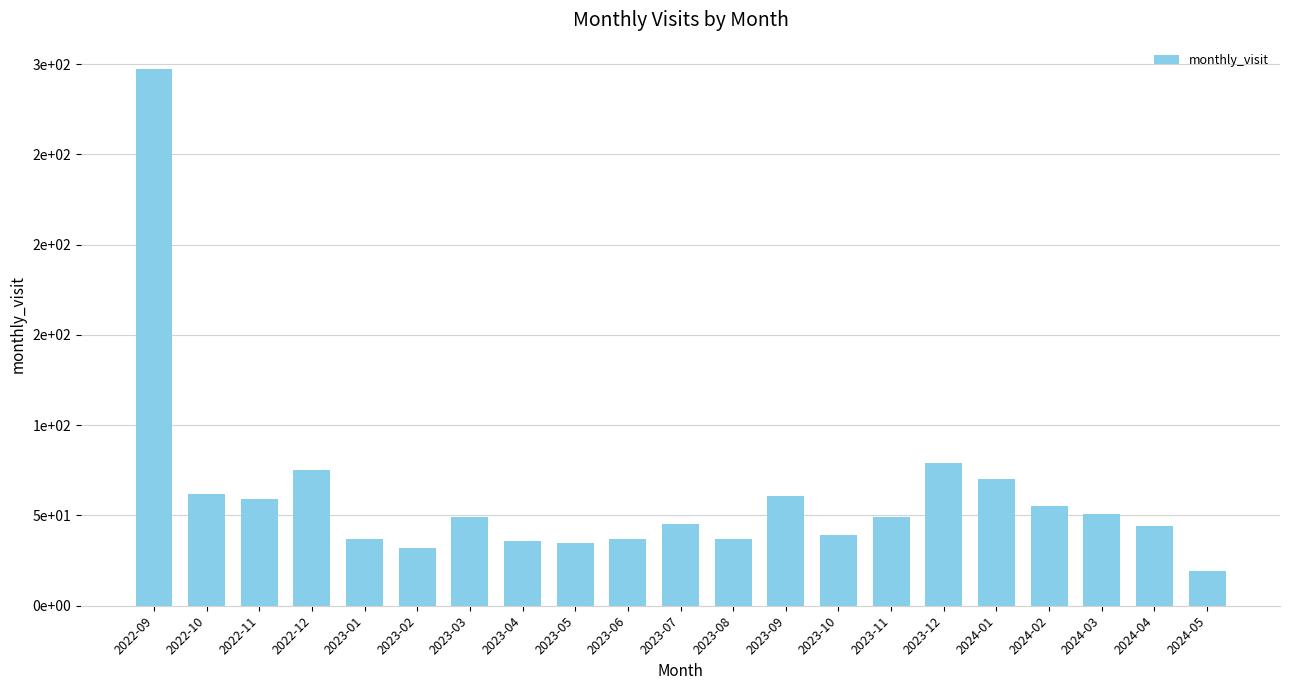

Reading left to right, list all the values displayed in this chart.

2022-09=297	2022-10=62	2022-11=59	2022-12=75	2023-01=37	2023-02=32	2023-03=49	2023-04=36	2023-05=35	2023-06=37	2023-07=45	2023-08=37	2023-09=61	2023-10=39	2023-11=49	2023-12=79	2024-01=70	2024-02=55	2024-03=51	2024-04=44	2024-05=19